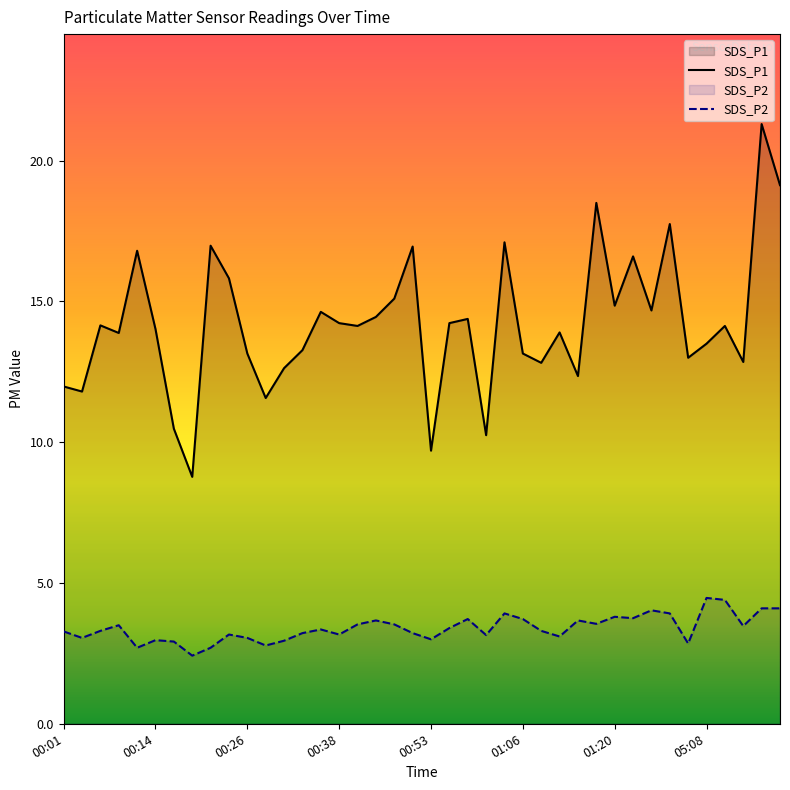

Does the chart display data point markers on the line(s)?

No